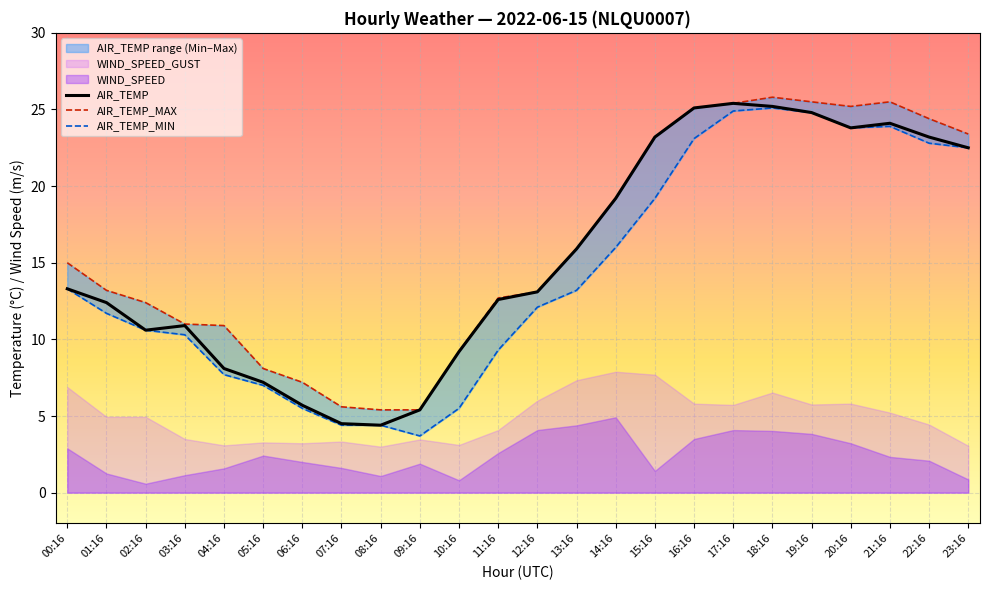

Between 00:16 and 18:16, which series saw the biggest shift?

AIR_TEMP